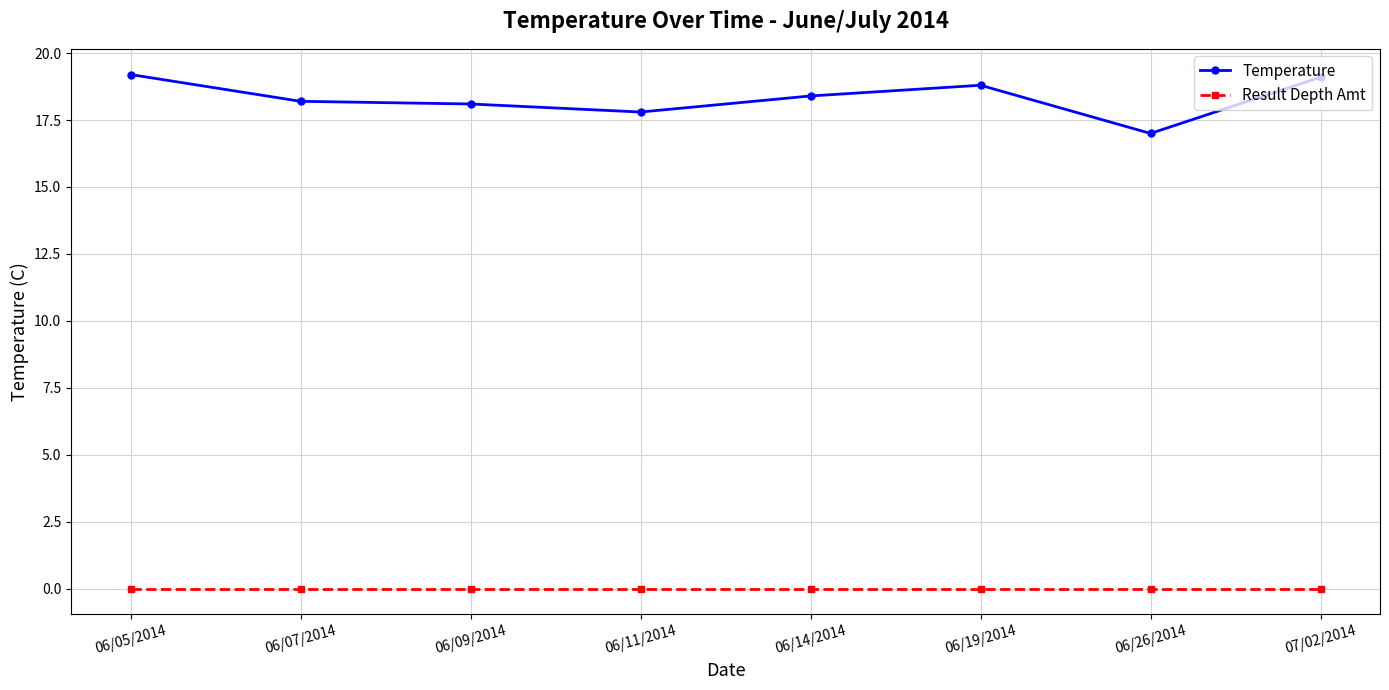

In Temperature, how many points are higher than both neighbors (excluding endpoints)?

1